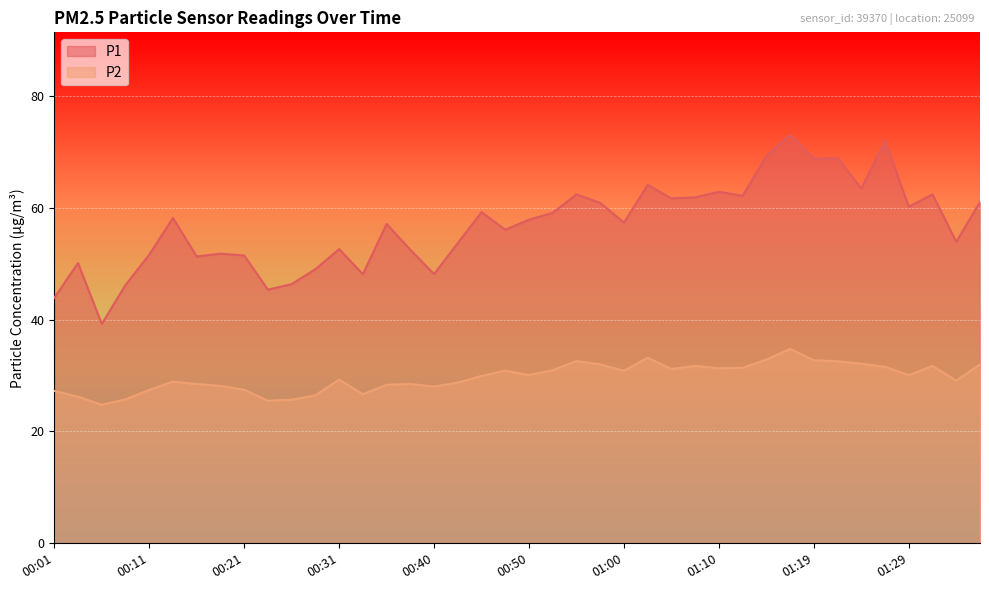

Which category has the lowest value across all series?

00:06